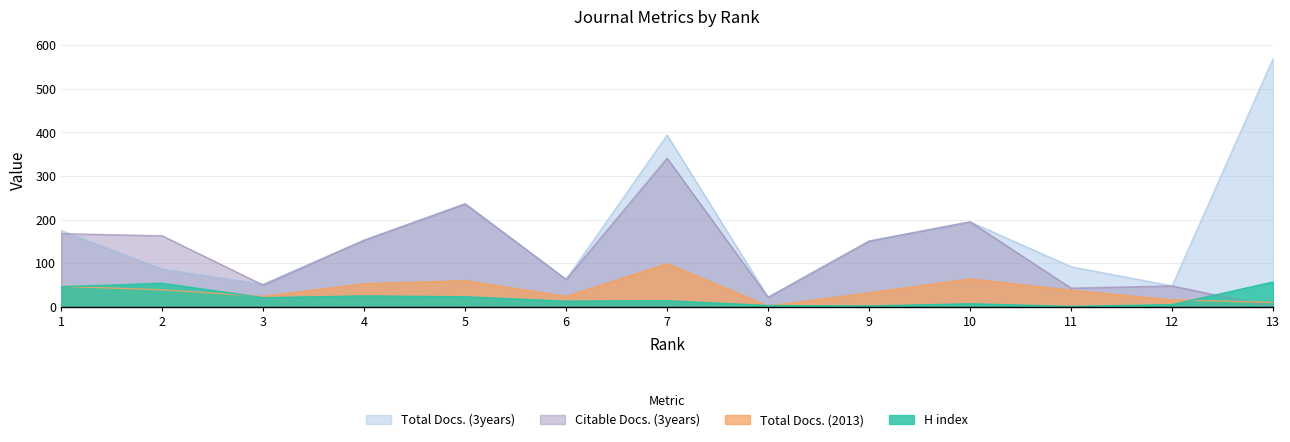

Where is the first local minimum for Citable Docs. (3years)?

3